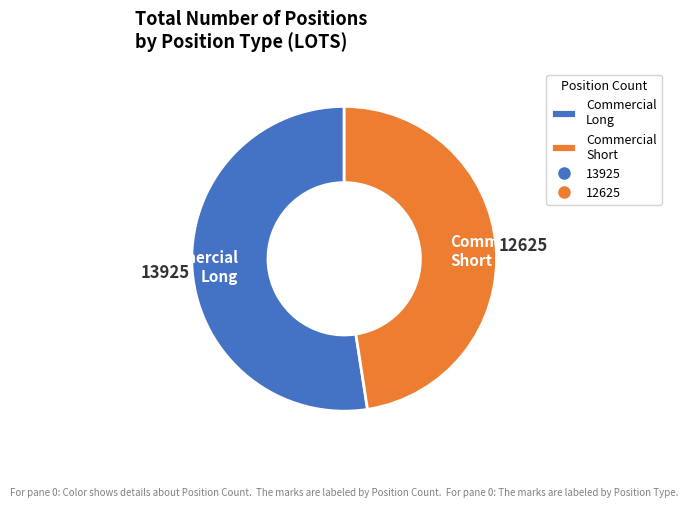

Which slice is the largest?

Commercial Long